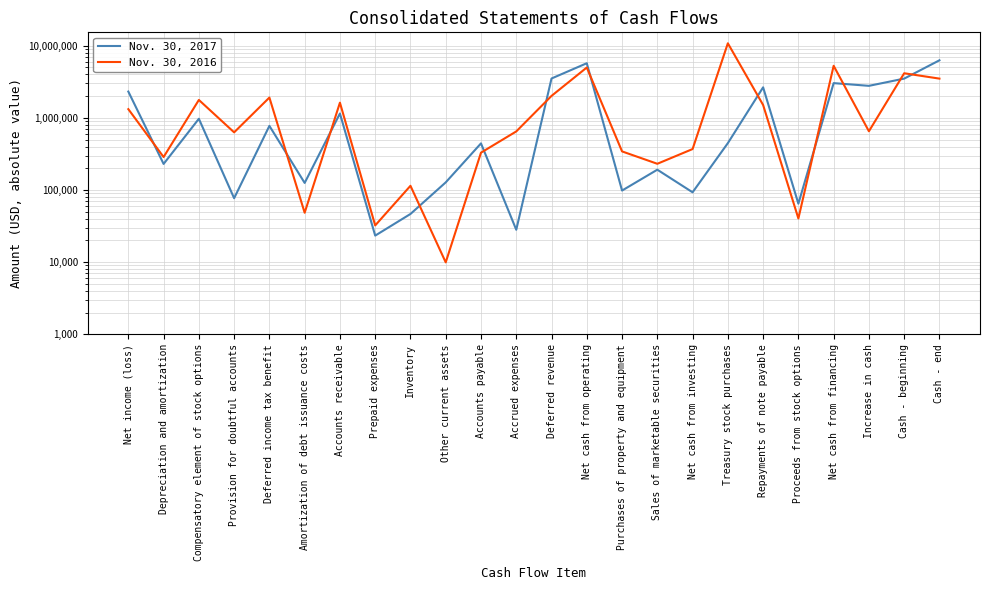

The value of Nov. 30, 2016 at Amortization of debt issuance costs is 48435. True or false?

True